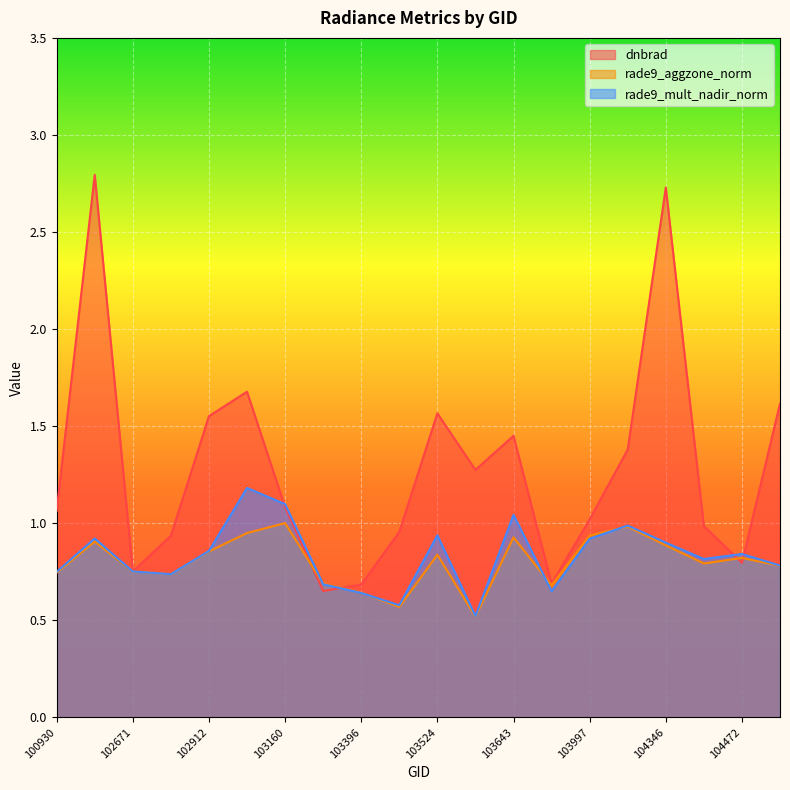

What is the difference between the dnbrad values at 102792 and 103524?

0.6